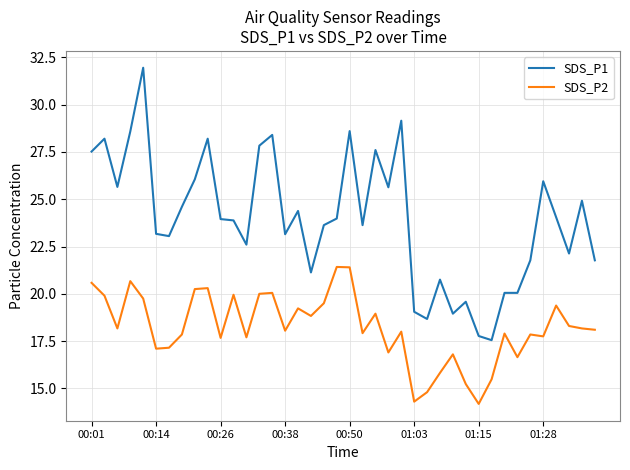

List the series in order of their overall mean, highest first.

SDS_P1, SDS_P2